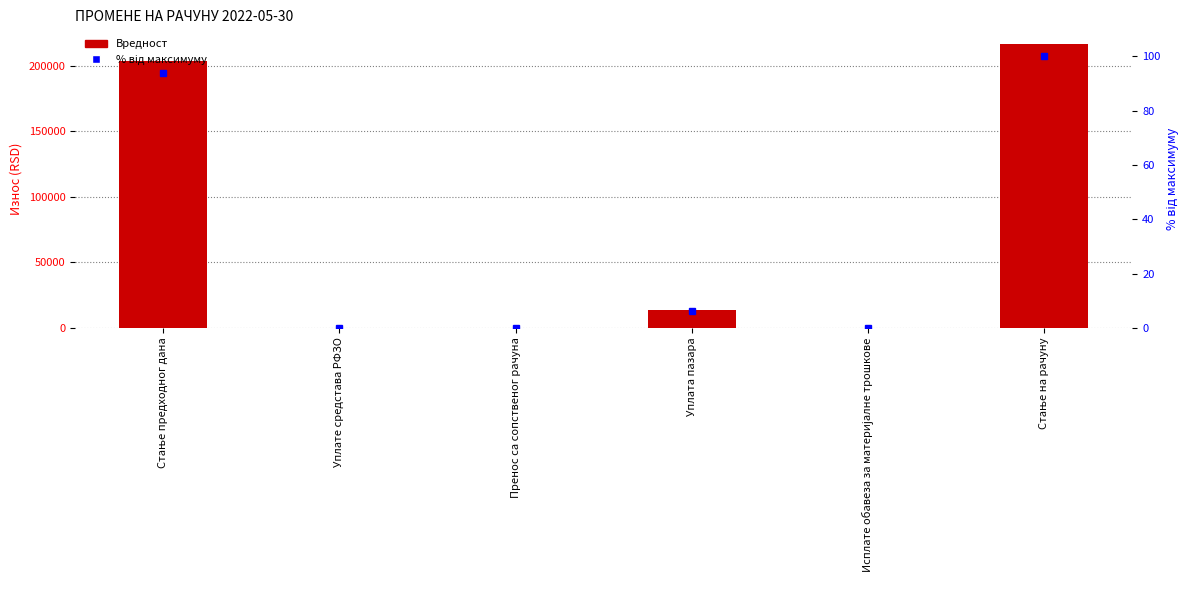

Is it true that Вредност equals 79528.6 at Стање на рачуну?

False